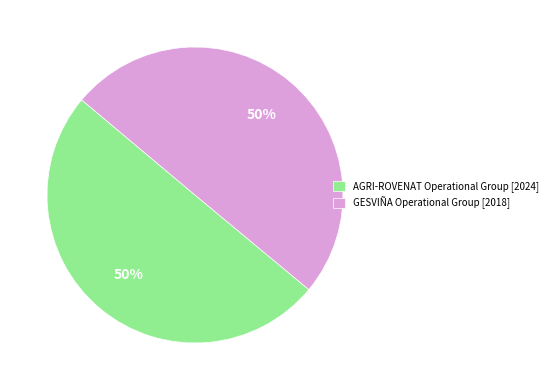

To the nearest percent, what is the average slice percentage?

50%